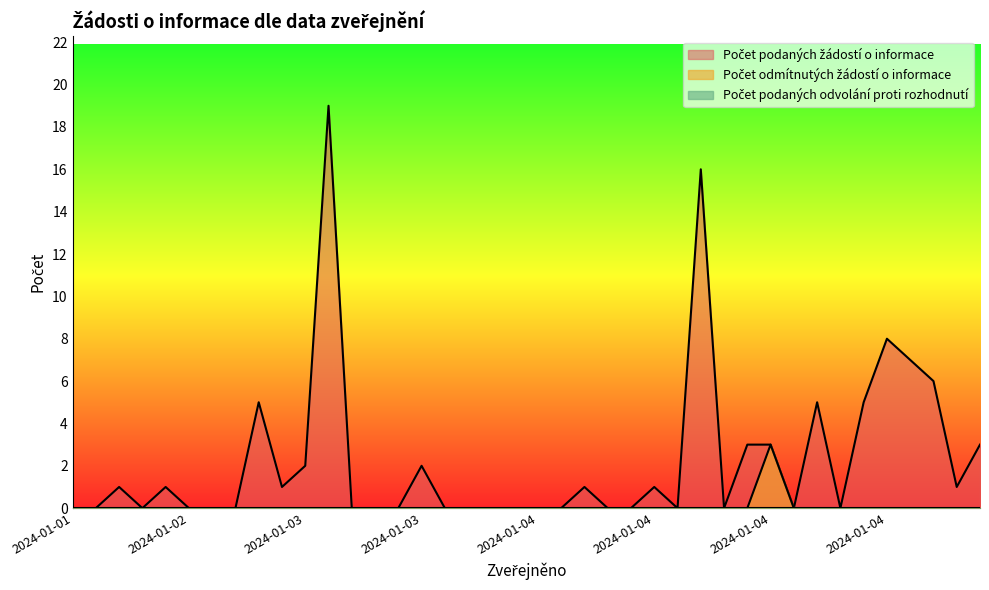

List the series in order of their peak value, highest first.

Počet podaných žádostí o informace, Počet odmítnutých žádostí o informace